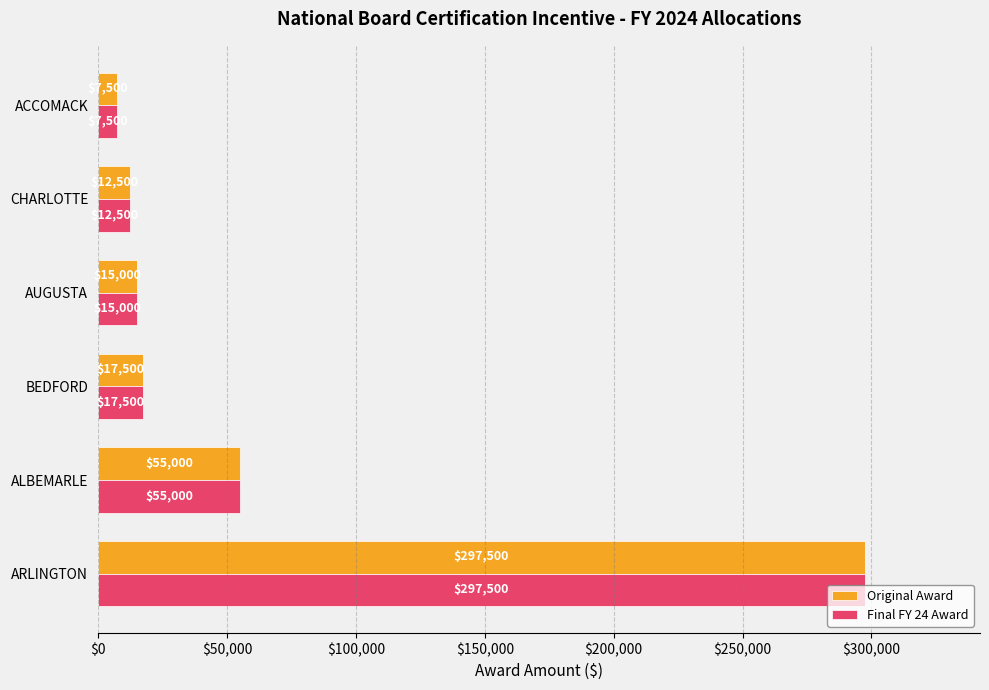

Is the value of Original Award at ACCOMACK greater than the value of Final FY 24 Award at ALBEMARLE?

No